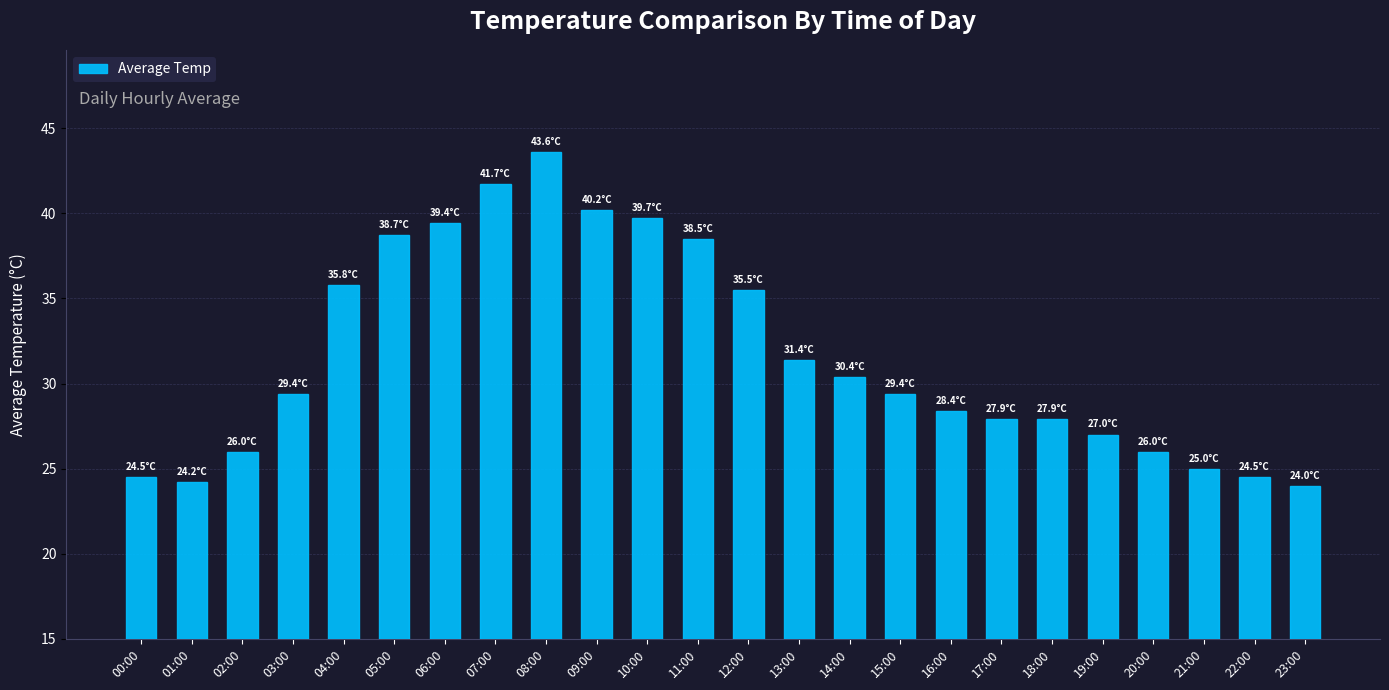

What is the maximum value shown in the chart?

43.6